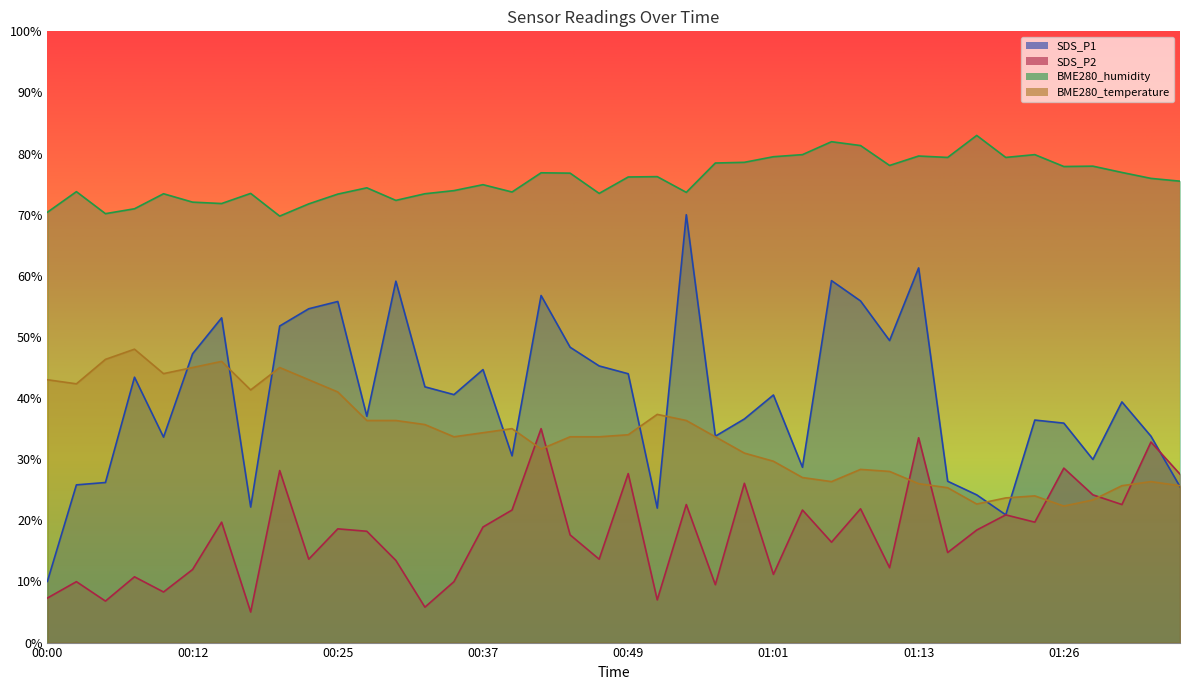

At which category does BME280_humidity reach its first local valley?

00:05